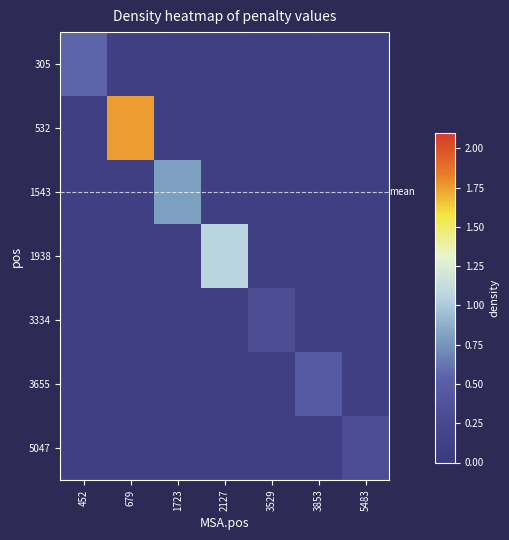

At how many categories does at least one series exceed 0?

7